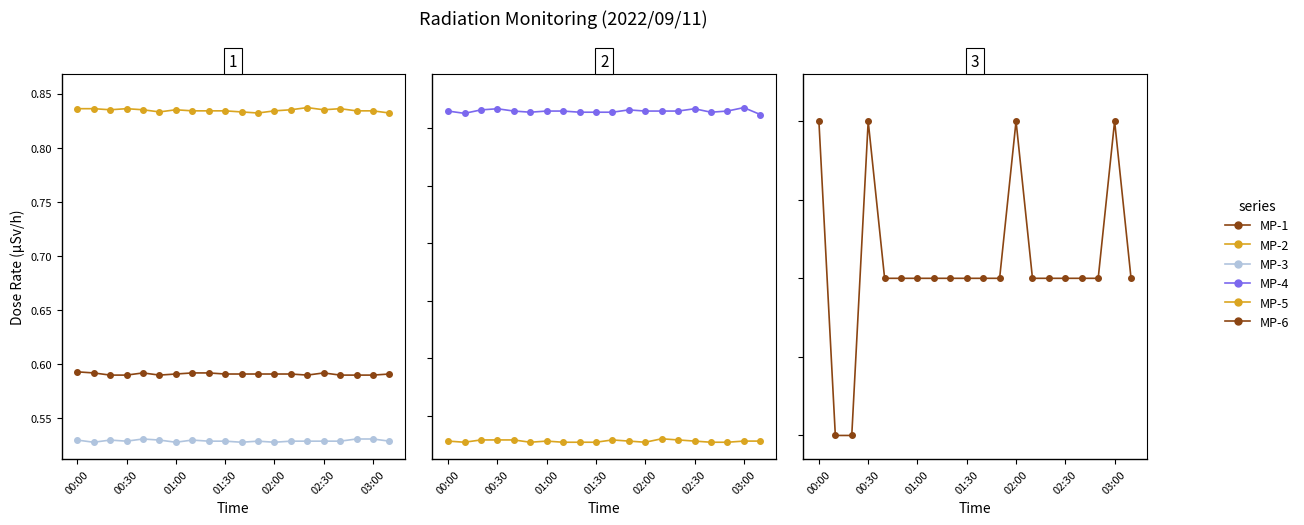

Which series changed the most between 14 and 18?

MP-4